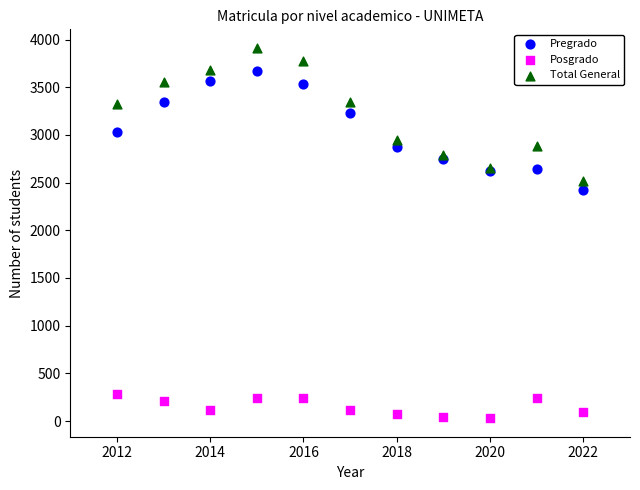

Which series has the widest spread of Y values?

Total General